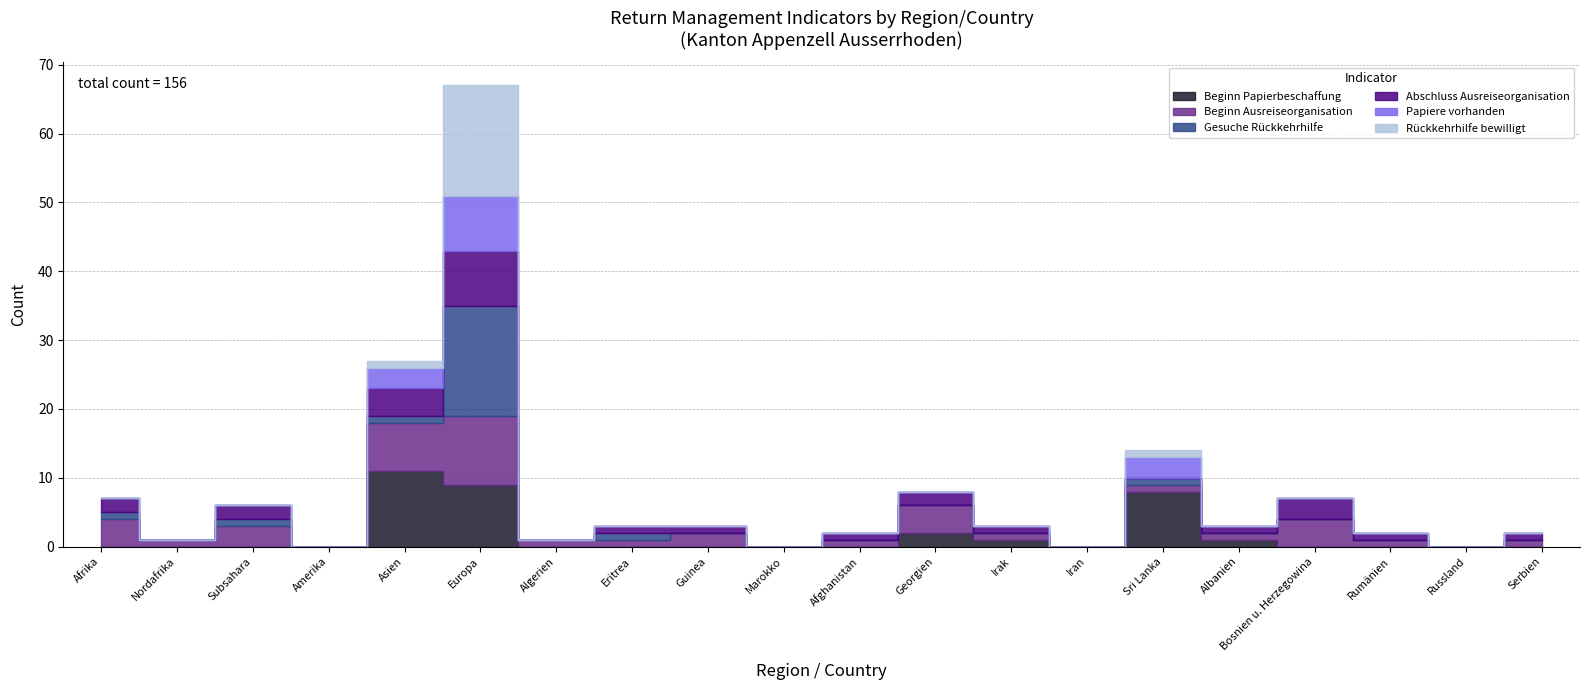

Is it true that Rückkehrhilfe bewilligt equals 5 at Albanien?

False